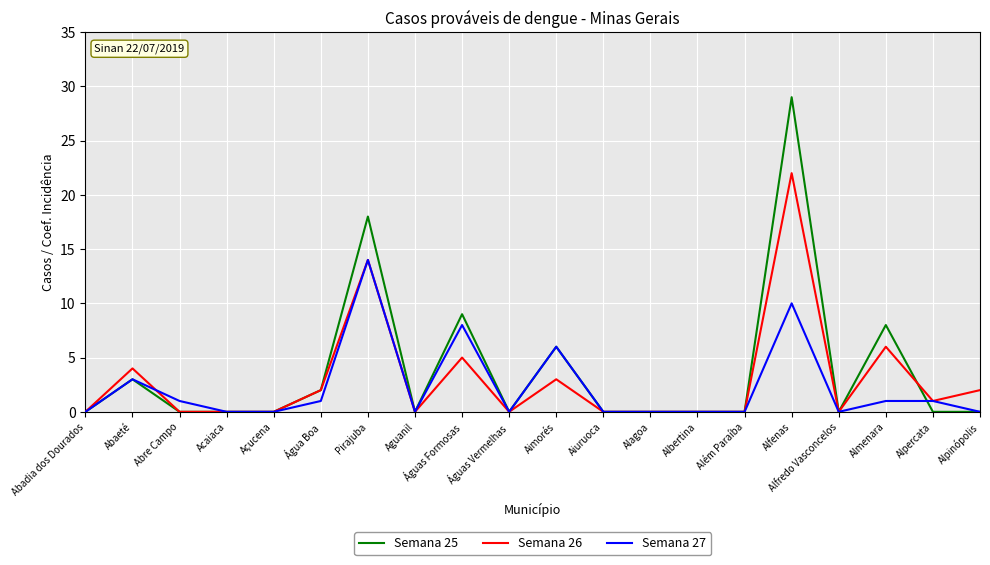

Reading left to right, what are all the values shown in this chart?

Semana 25: 0	3	0	0	0	2	18	0	9	0	6	0	0	0	0	29	0	8	0	0
Semana 26: 0	4	0	0	0	2	14	0	5	0	3	0	0	0	0	22	0	6	1	2
Semana 27: 0	3	1	0	0	1	14	0	8	0	6	0	0	0	0	10	0	1	1	0